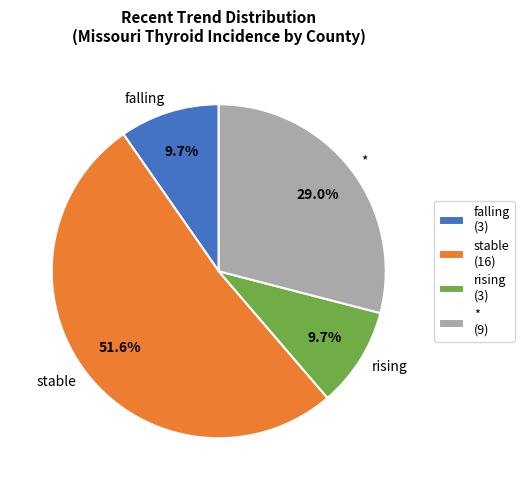

To the nearest percent, what percentage of the pie is falling?

10%